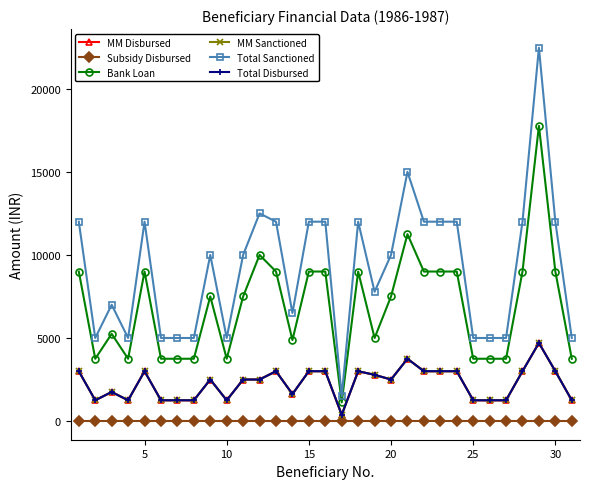

Does the chart have visible grid lines?

No